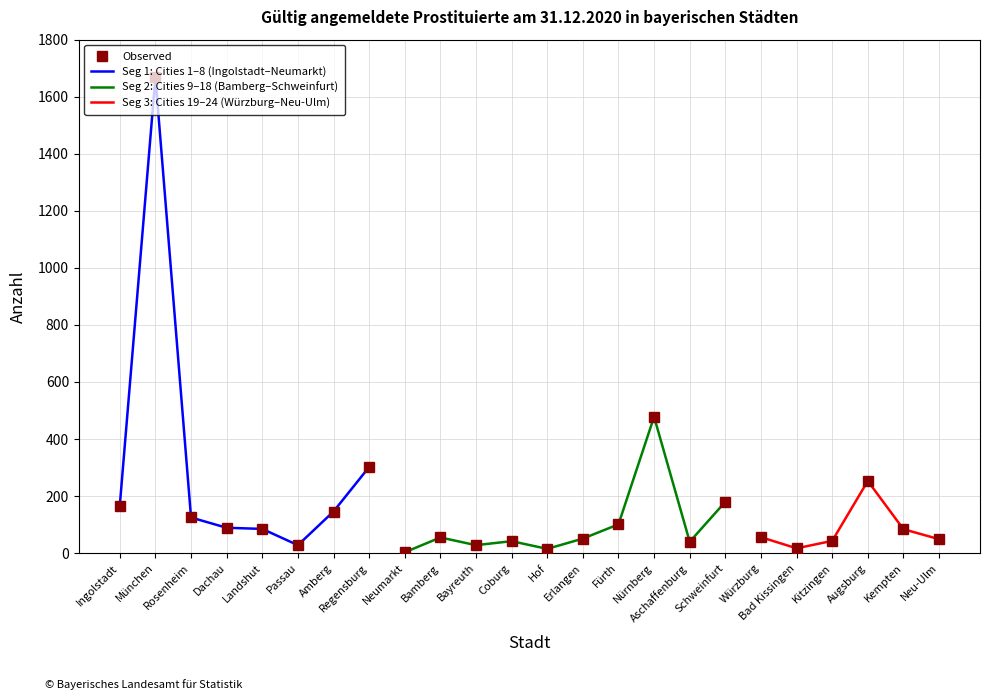

The value at Kitzingen is 12. True or false?

False